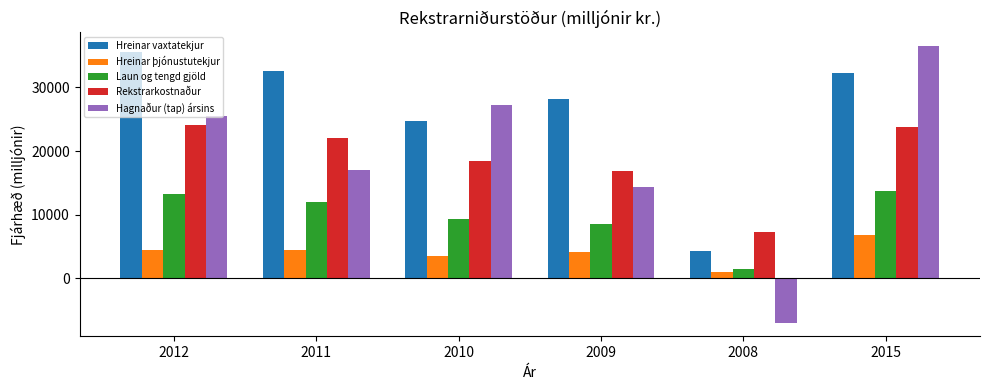

What is the value of the Rekstrarkostnaður bar at the 1st from the left?

24105